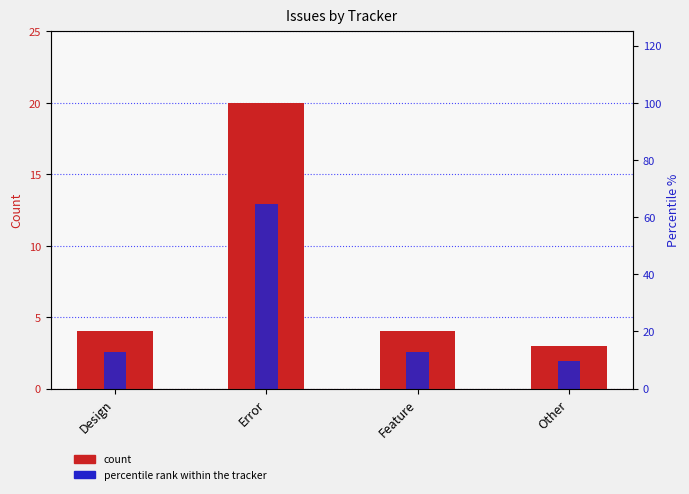

What is the difference between the maximum and minimum values in the count series?

17.0